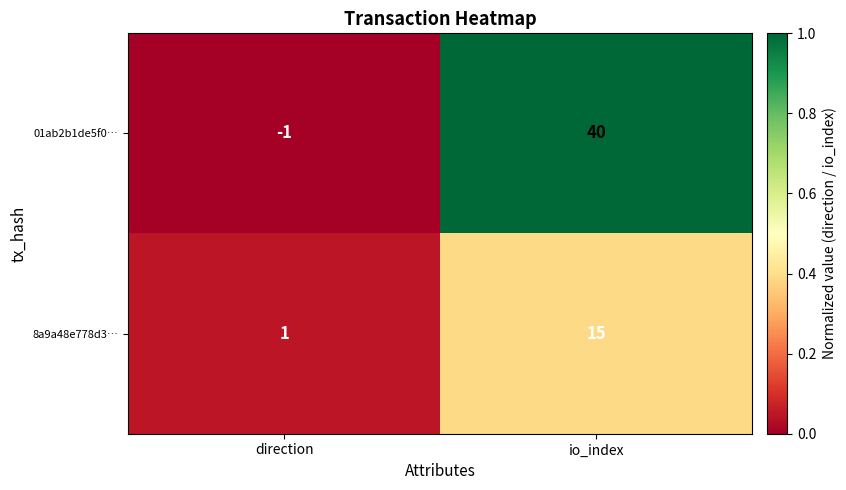

Reading right to left, list all the values displayed in this chart.

01ab2b1de5f0…: io_index=40	direction=-1
8a9a48e778d3…: io_index=15	direction=1